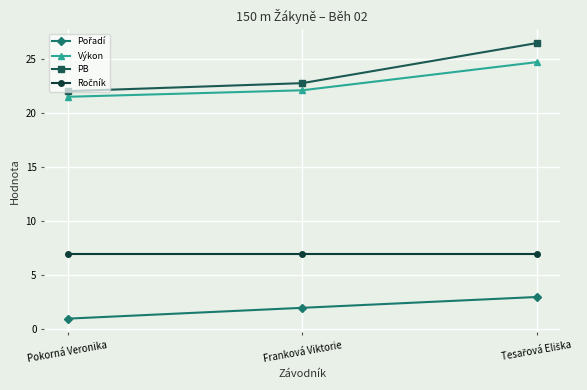

Which label corresponds to the smallest value in the chart?

Pokorná Veronika